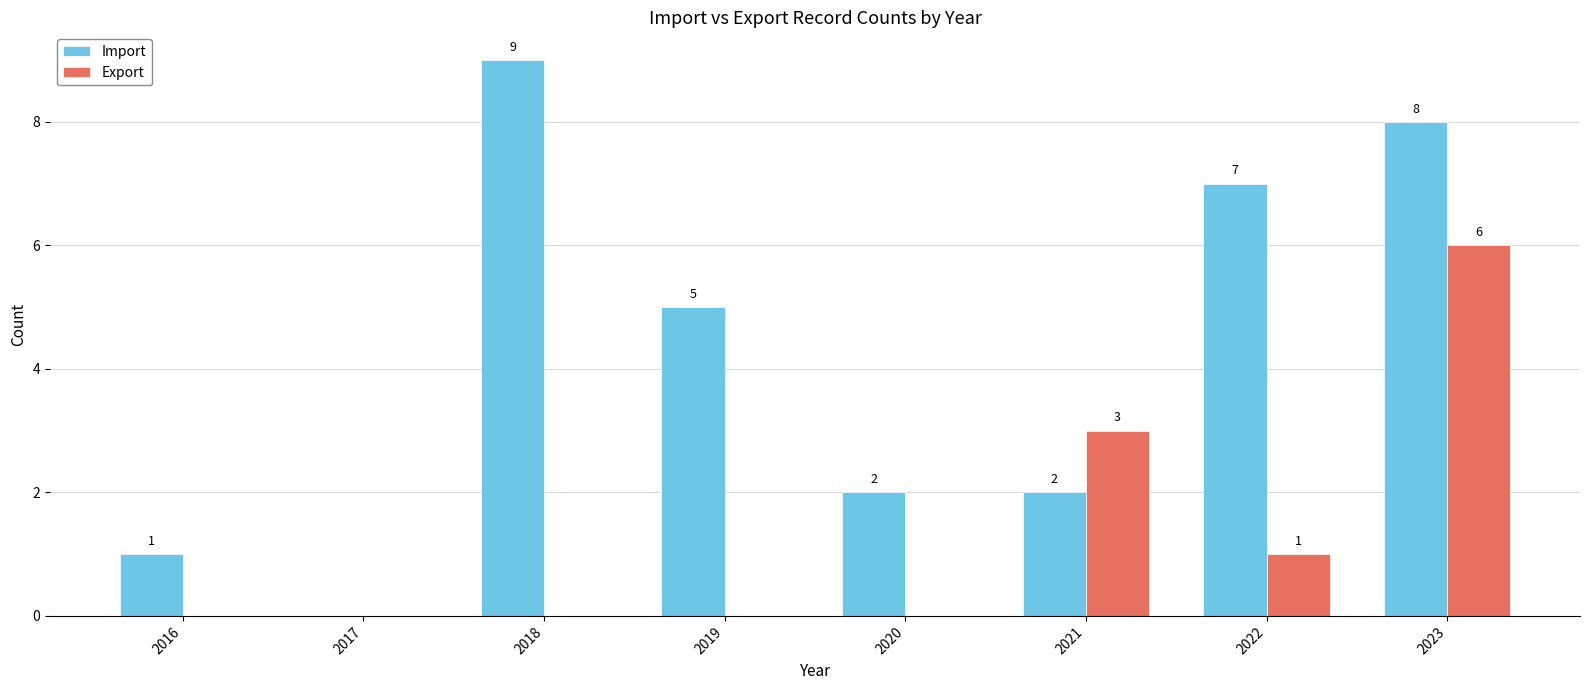

Between 2017 and 2018, which series saw the biggest shift?

Import